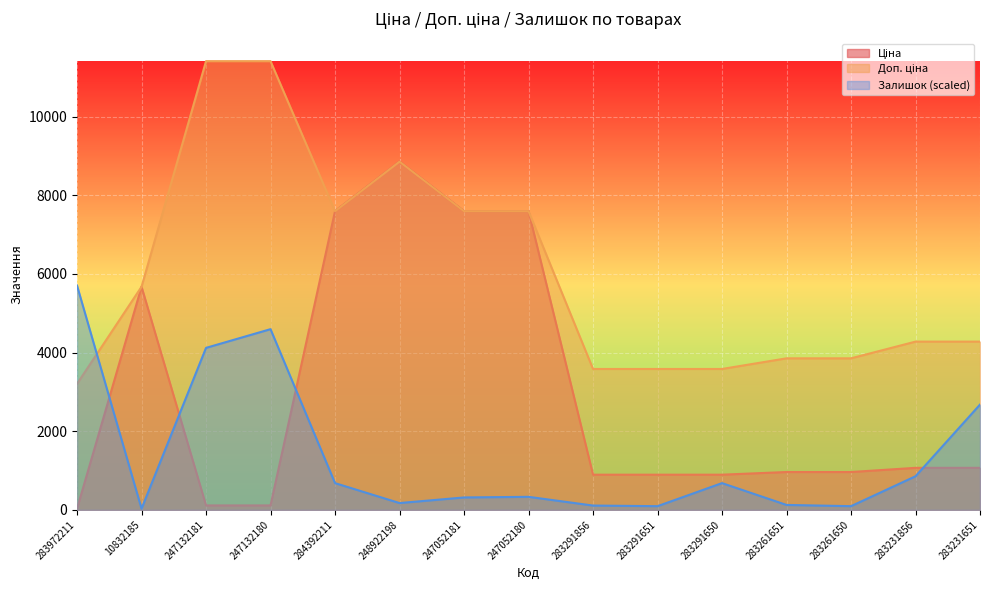

What position from the left is 283291651?

10